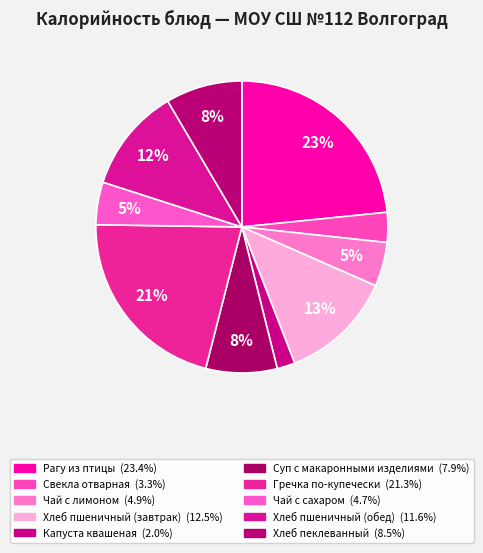

How many slices are in this pie chart?

10